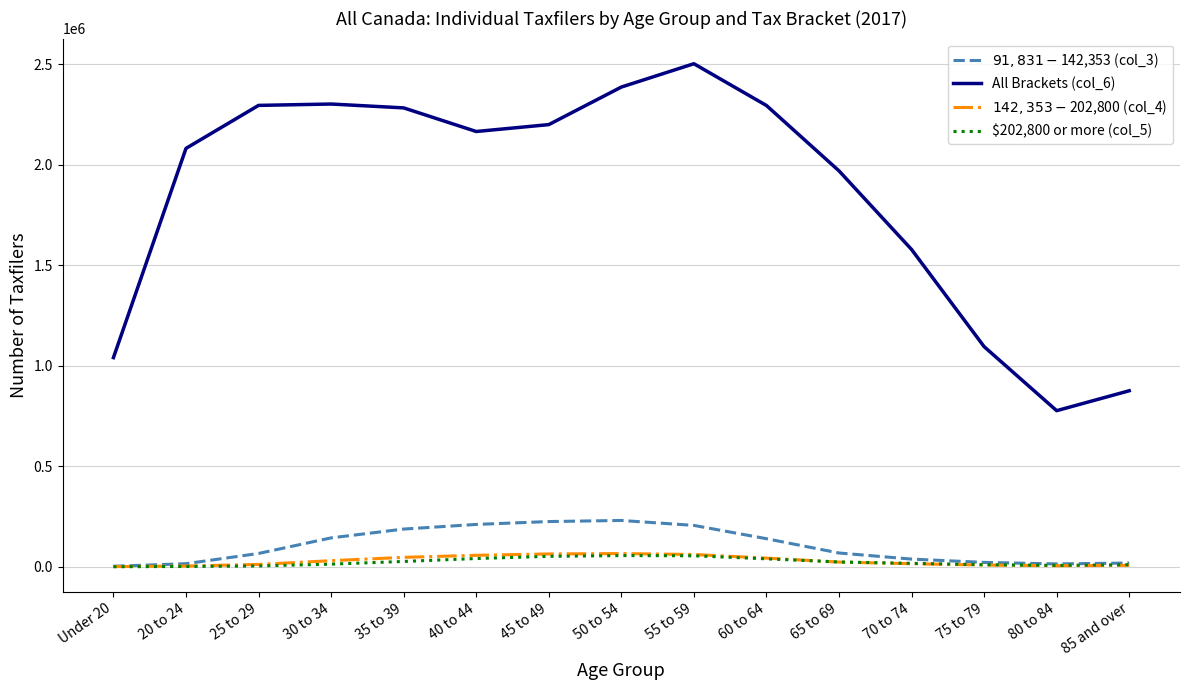

After their last crossing, which series has the higher values: $202,800 or more (col_5) or $142,353 - $202,800 (col_4)?

$202,800 or more (col_5)